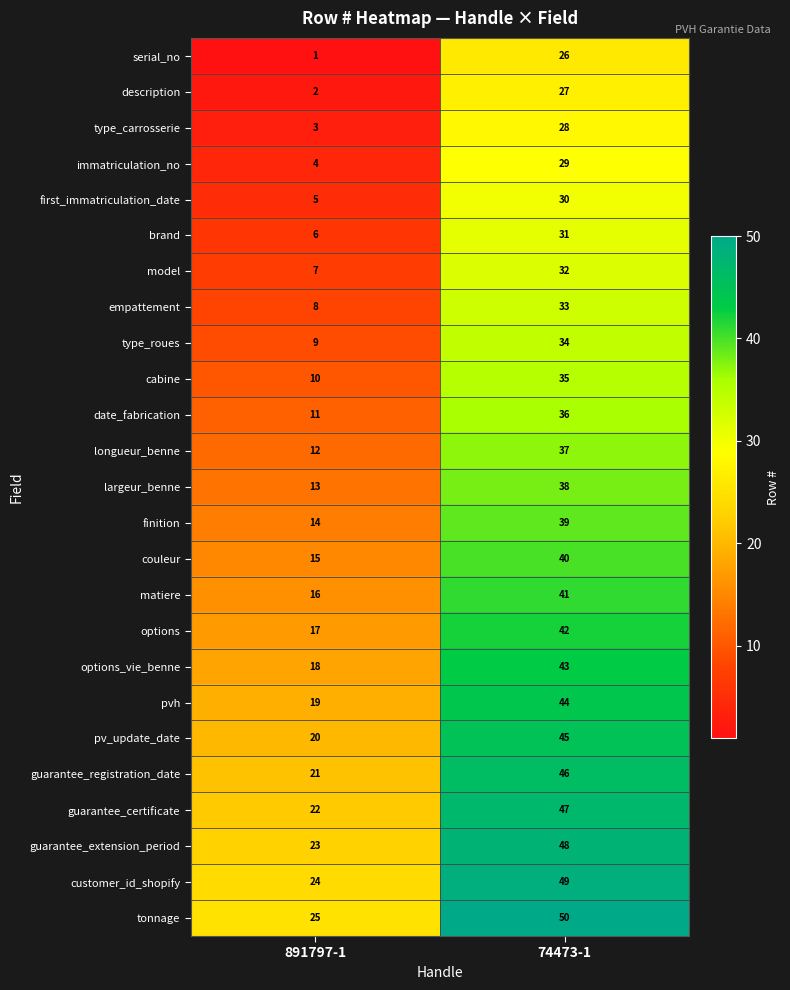

At 891797-1, list the series in order from largest to smallest.

tonnage, customer_id_shopify, guarantee_extension_period, guarantee_certificate, guarantee_registration_date, pv_update_date, pvh, options_vie_benne, options, matiere, couleur, finition, largeur_benne, longueur_benne, date_fabrication, cabine, type_roues, empattement, model, brand, first_immatriculation_date, immatriculation_no, type_carrosserie, description, serial_no